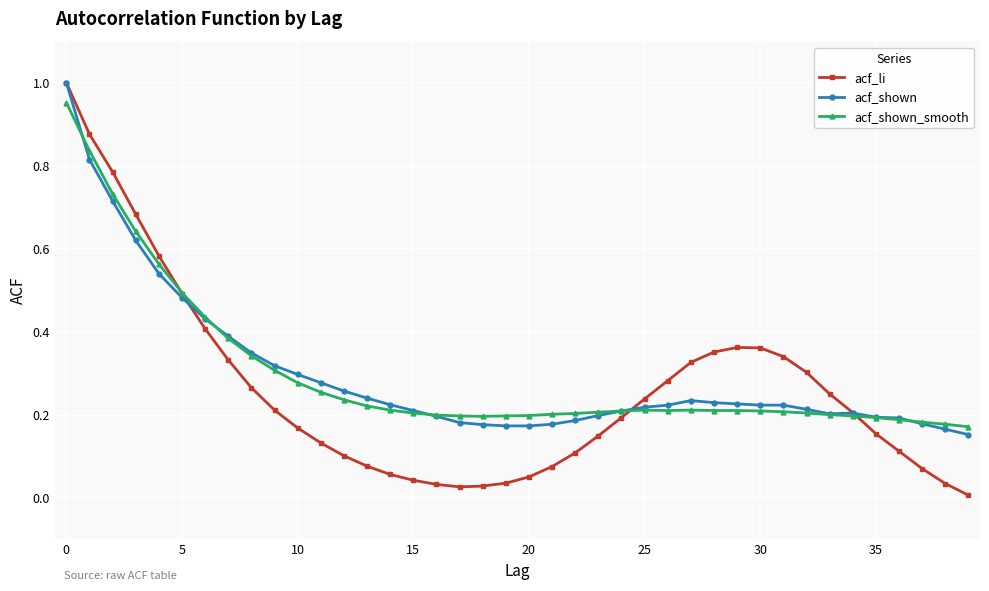

True or false: acf_shown has more than 0 points higher than both neighbors.

True